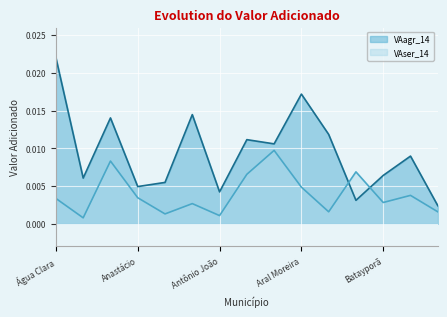

Count the VAagr_14 values in the range 0 to 1.

15